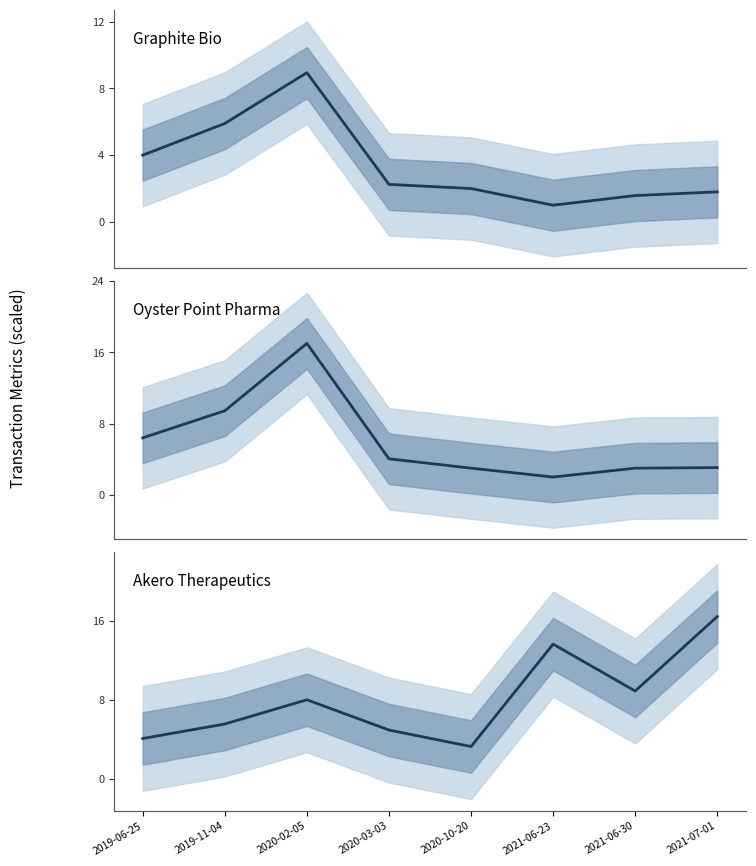

What is the approximate value of Oyster Point Pharma at 2021-07-01?

3.1